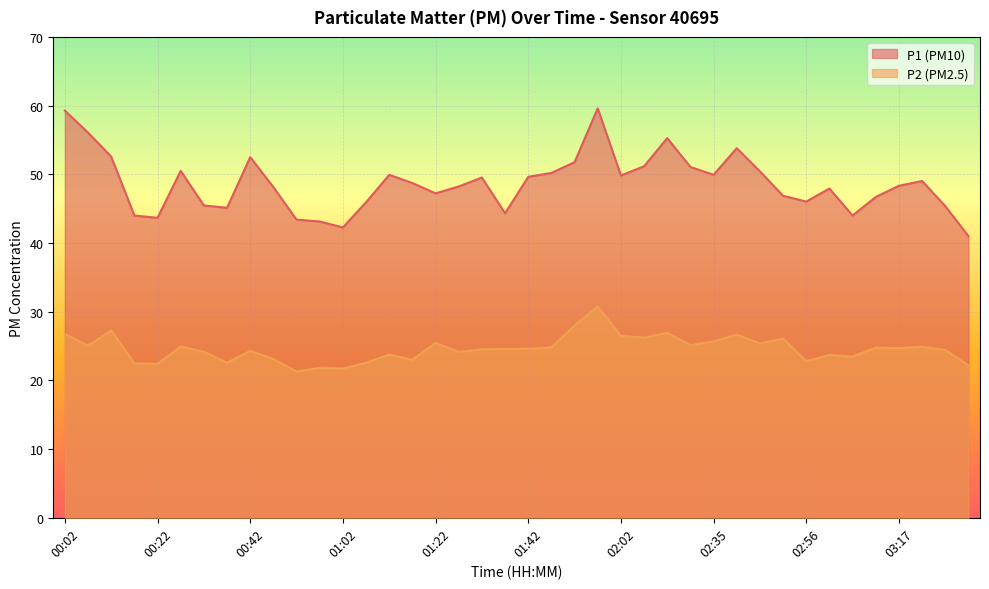

Rank the categories by P2 value from highest to lowest.

01:57, 01:52, 00:12, 02:13, 00:02, 02:40, 02:02, 02:08, 02:50, 02:35, 01:22, 02:45, 02:29, 00:07, 00:27, 03:22, 01:47, 03:11, 03:17, 01:42, 01:37, 01:32, 03:28, 00:42, 00:32, 01:27, 01:12, 03:01, 03:06, 00:47, 01:17, 02:56, 00:37, 01:07, 00:17, 00:22, 03:32, 00:57, 01:02, 00:52